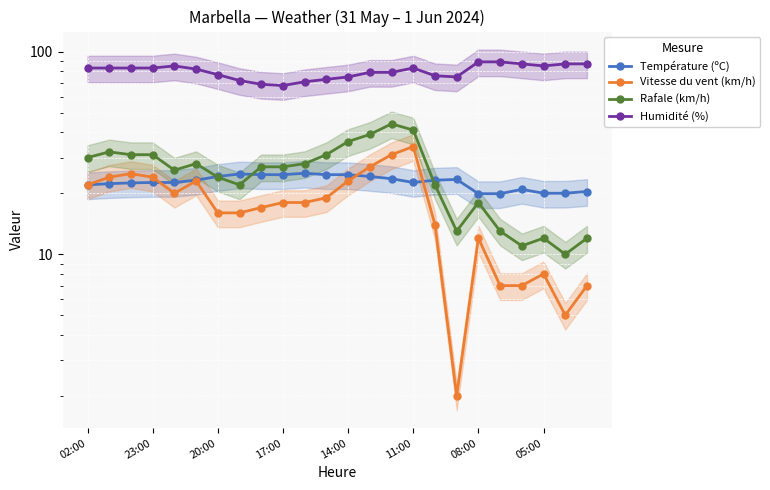

True or false: Vitesse du vent (km/h) and Humidité (%) cross at least once.

False